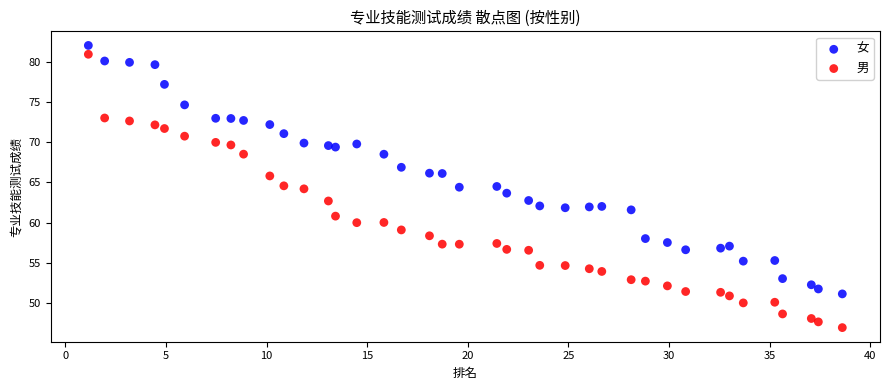

Which series has the largest Y range (max minus min)?

男